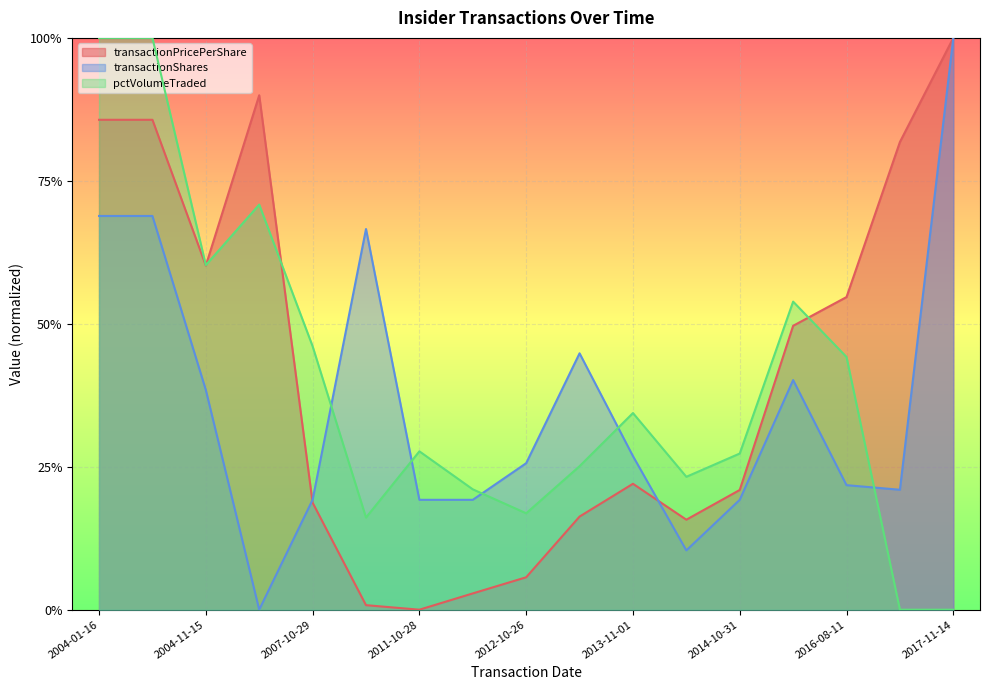

Count the transactionShares values in the range 0 to 1.

17